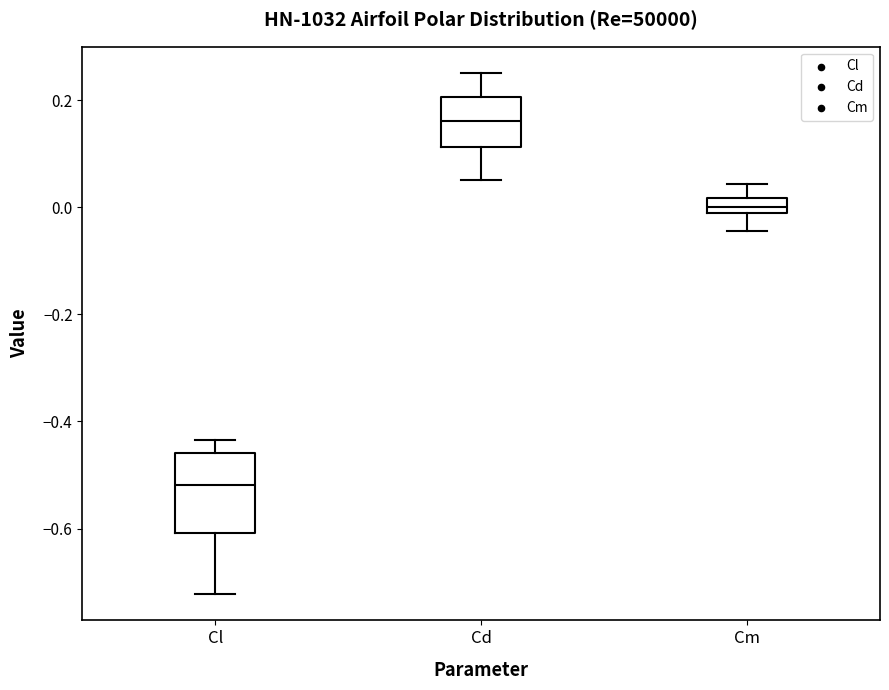

Which box has the highest median line?

Cd